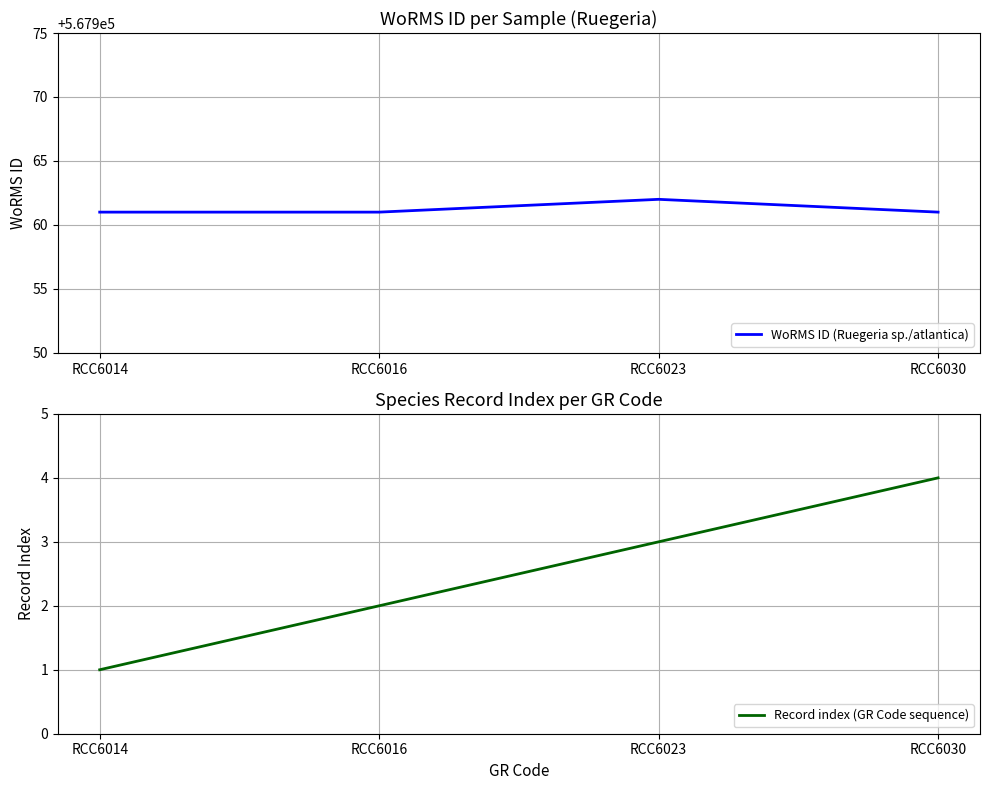

Which series has the largest range (max minus min)?

Record index (GR Code sequence)